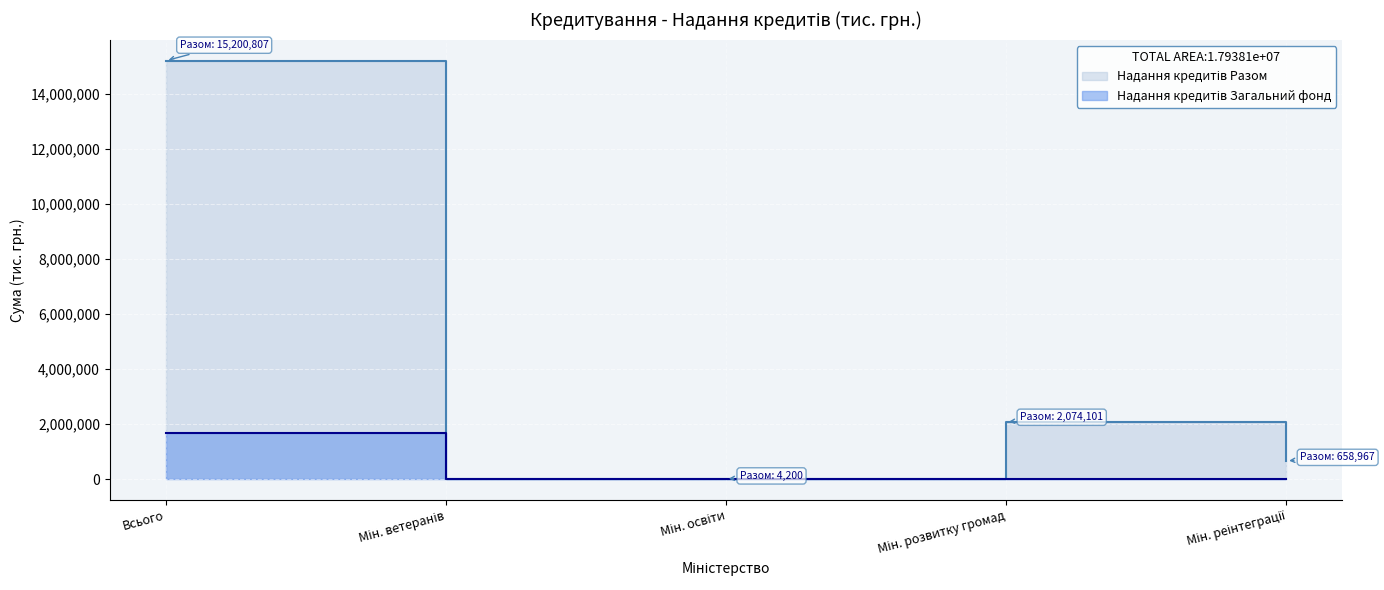

At which category does the chart reach its peak across all series?

Всього